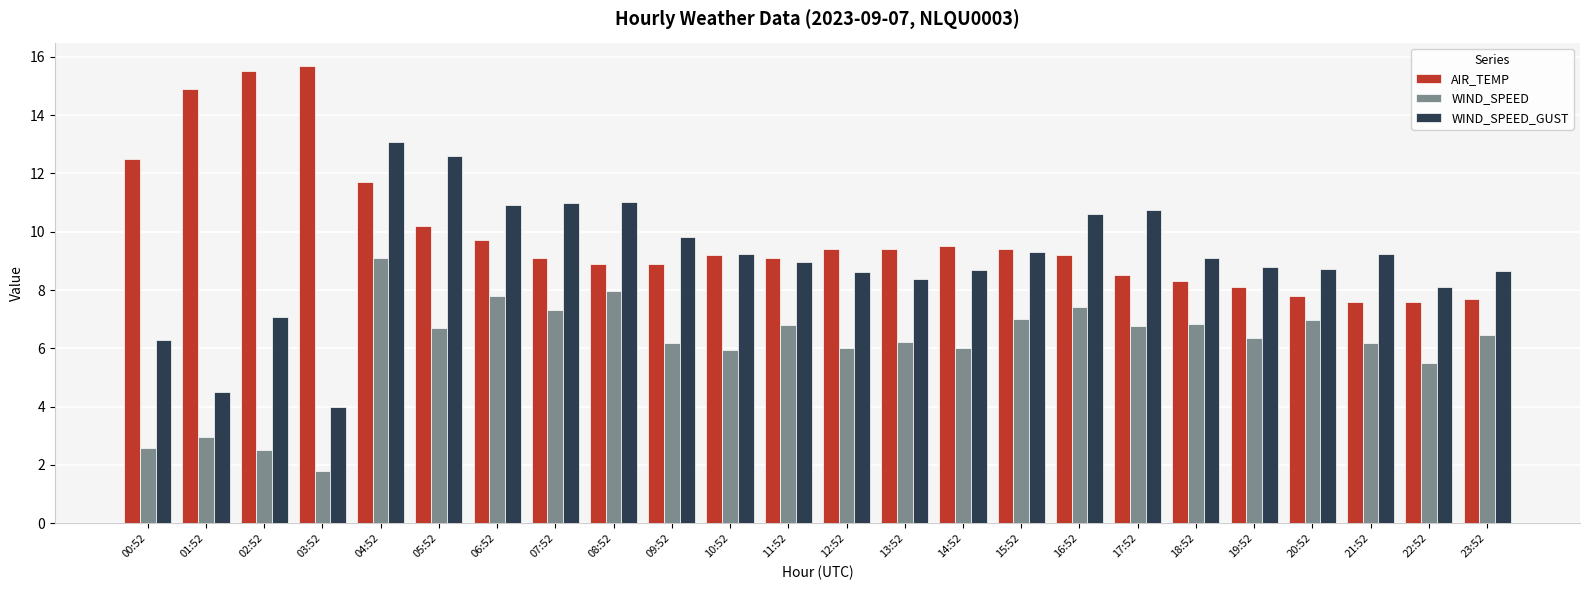

How many data points does each series have?

24